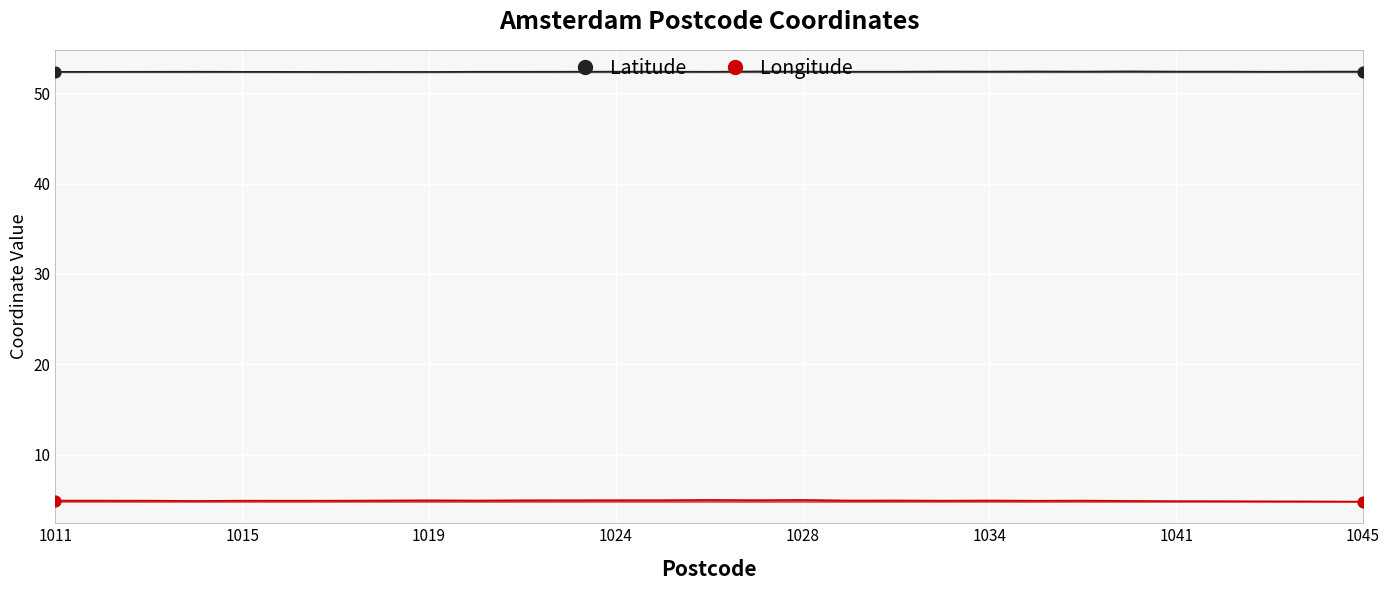

At which category is the sum across all series the highest?

1028